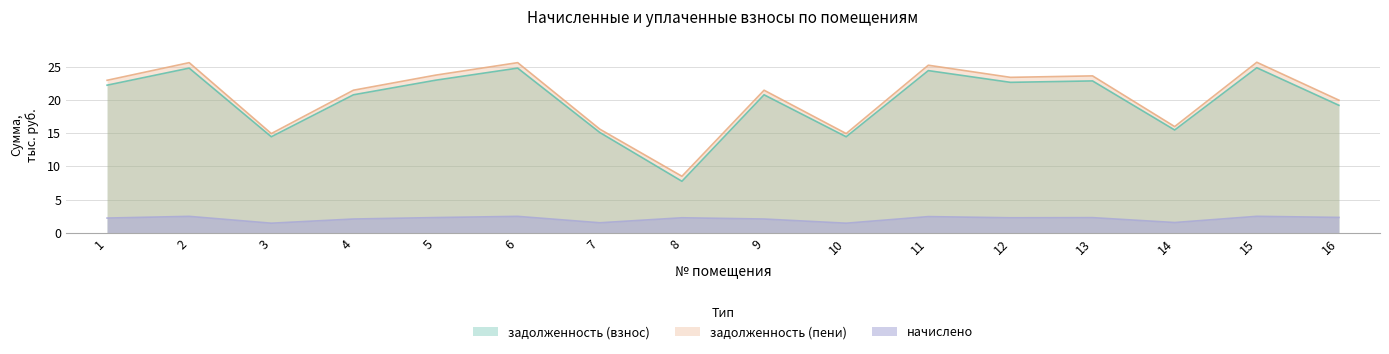

List the series in order of their peak value, highest first.

задолженность (пени), задолженность (взнос), начислено